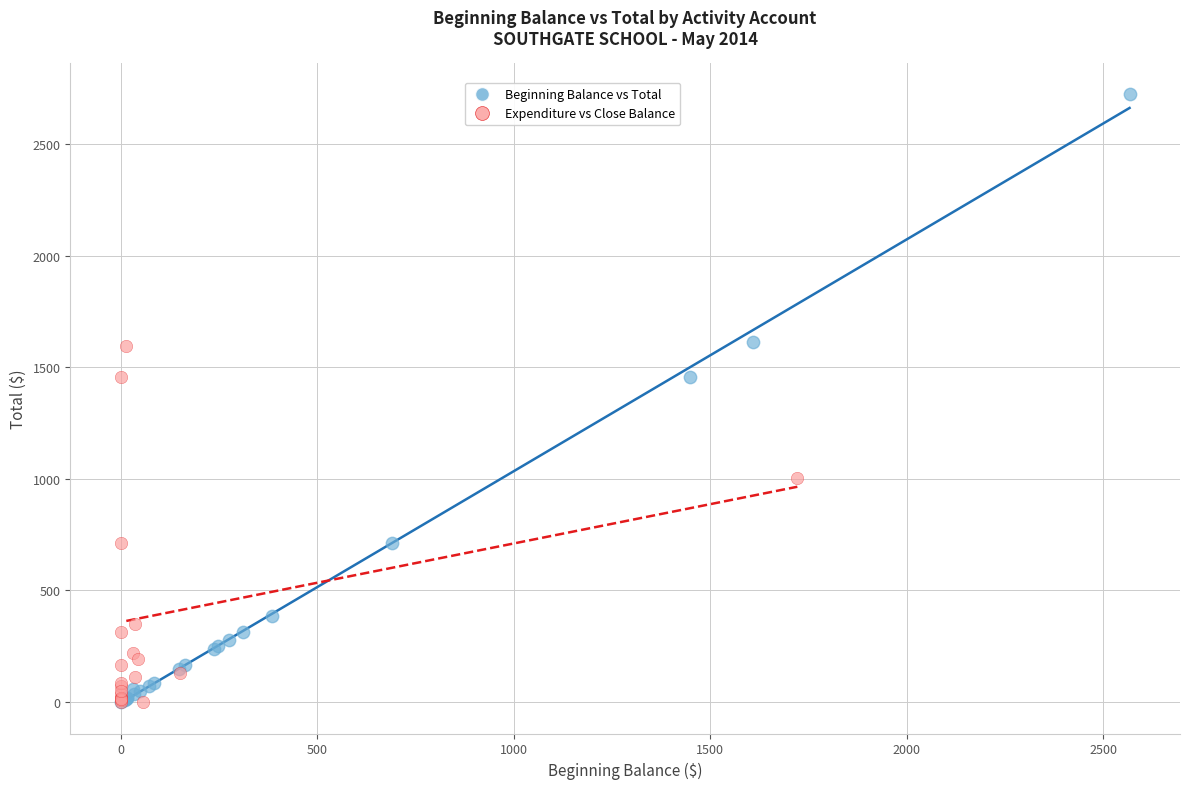

What are all the series names shown in the legend?

Beginning Balance vs Total, Expenditure vs Close Balance